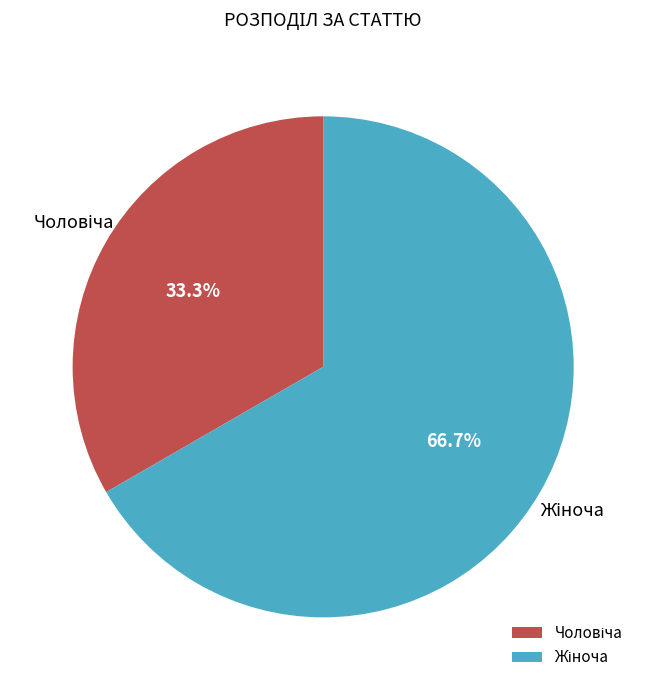

Is there a majority slice in this chart?

Yes